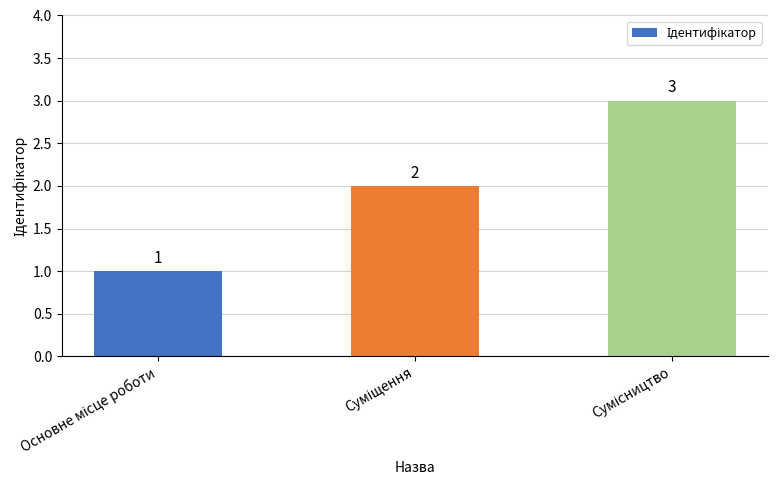

What is the sum of all values?

6